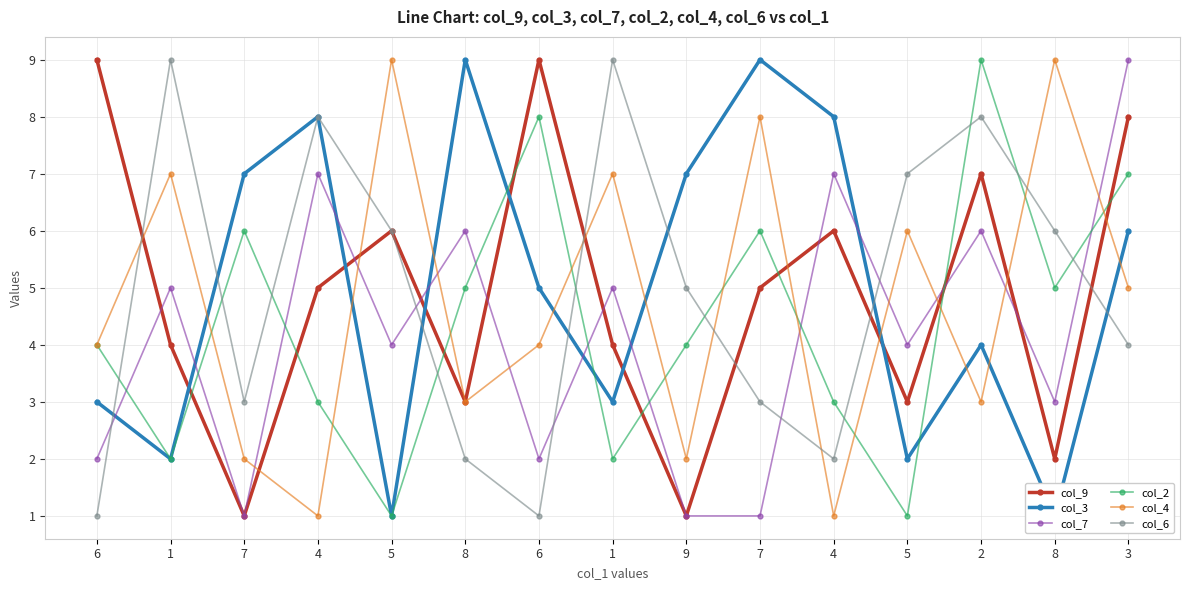

Which has a higher value, 3 or 8?

3